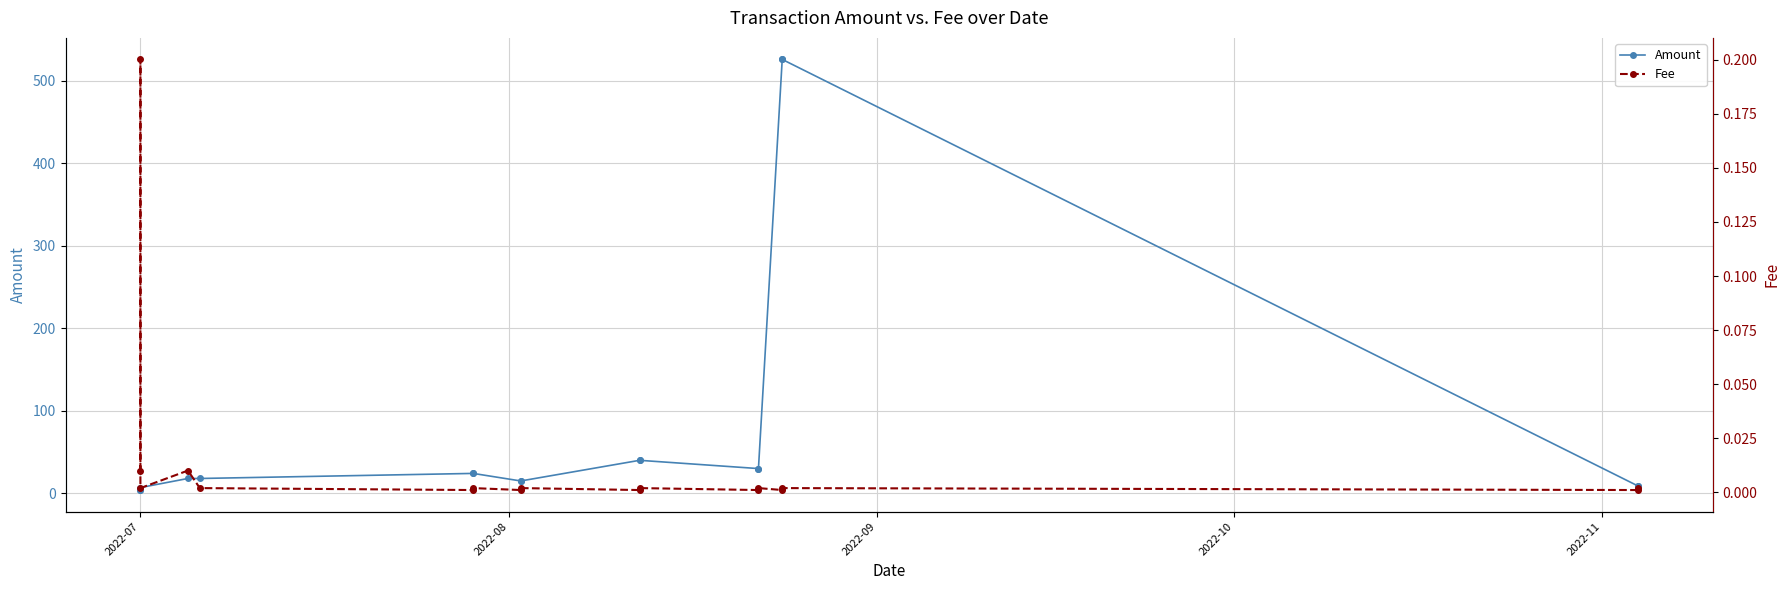

True or false: Fee has more than 2 interior local peaks.

True